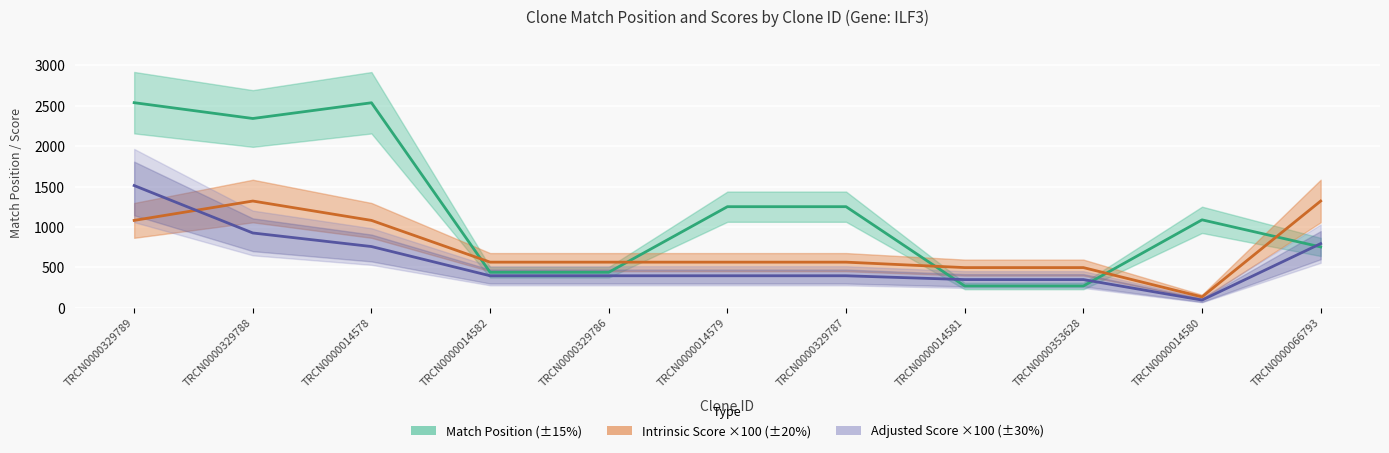

True or false: Intrinsic Score and Match Position intersect in this chart.

True